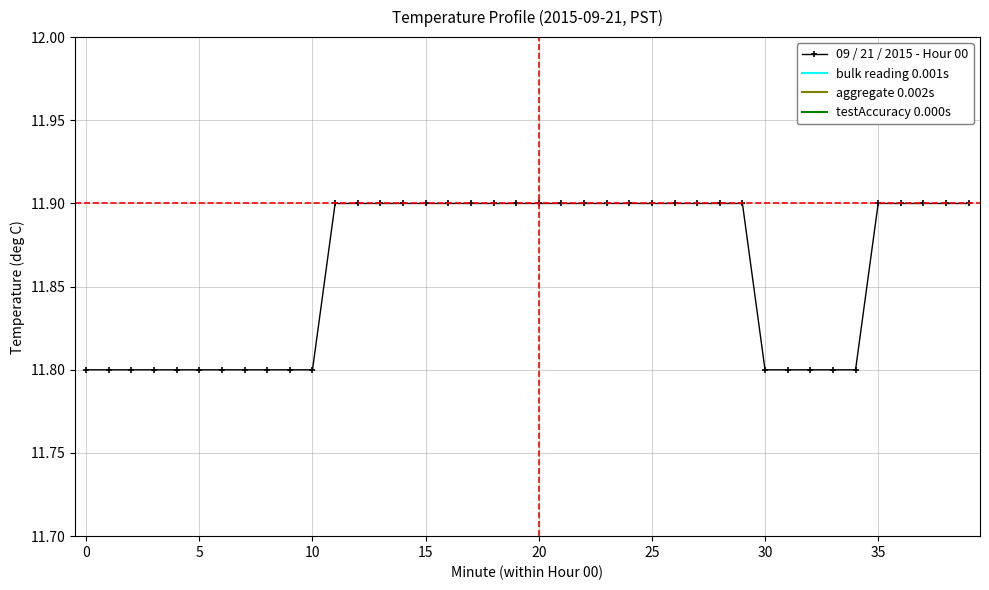

Count the values in the range 11 to 12.

40